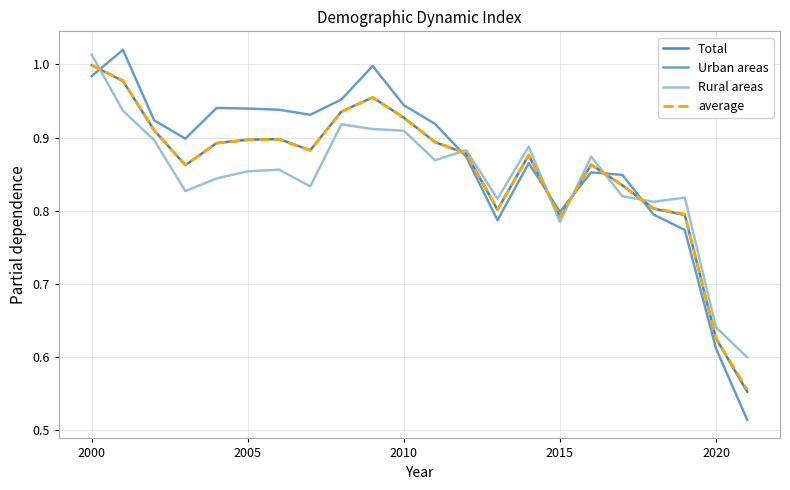

Is it true that Rural areas equals 0.6 at 2010?

False